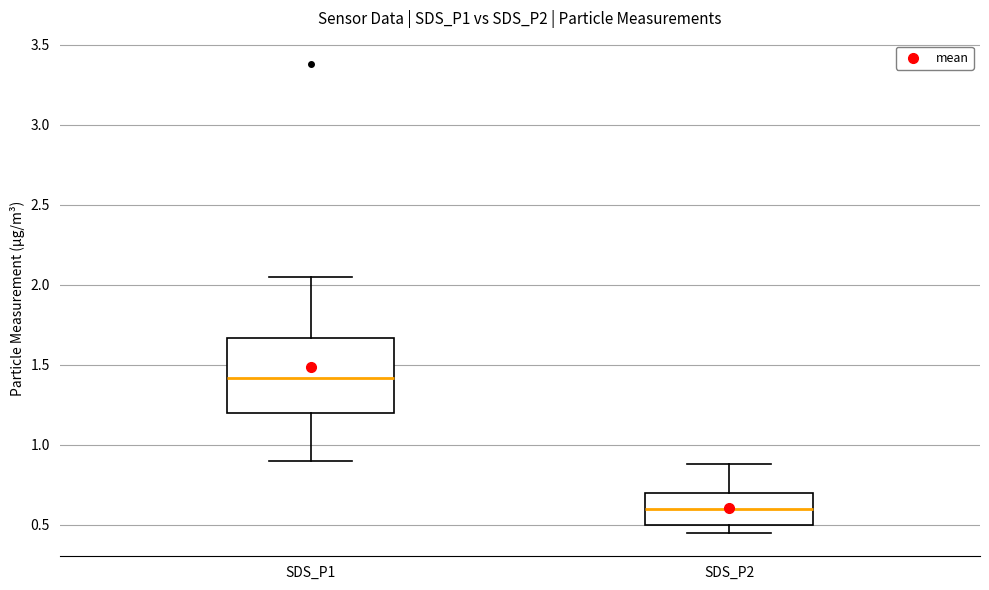

Which box is the tallest, from its lower edge to its upper edge?

SDS_P1